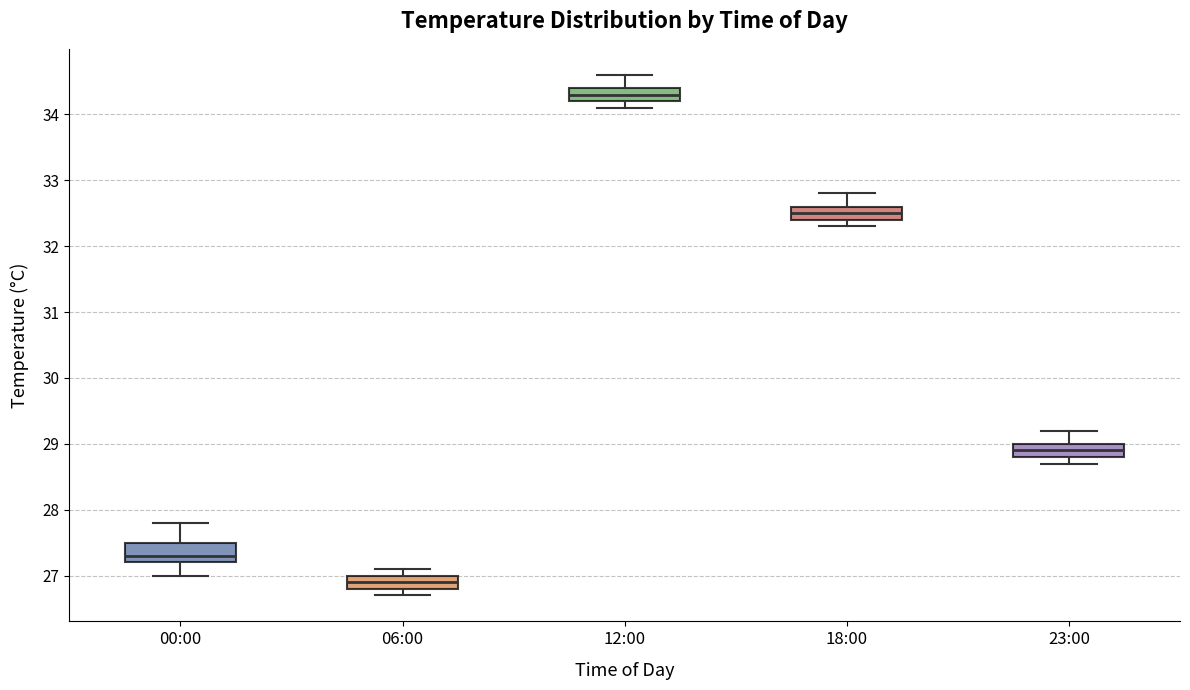

Where does the upper whisker of the box for 12:00 end on the y-axis? The values are not printed on the chart, so give them approximately, as read against the axis.

34.6